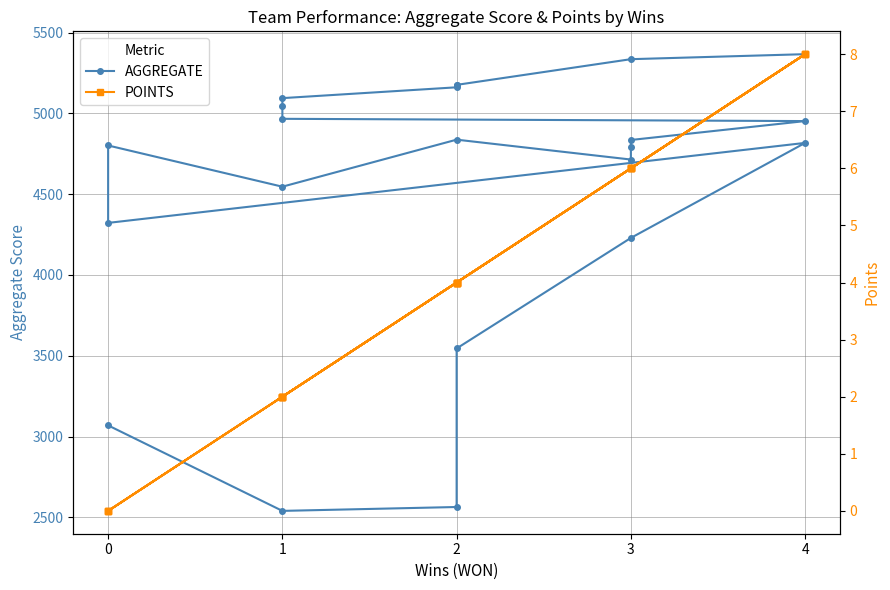

True or false: AGGREGATE and POINTS cross at least once.

False